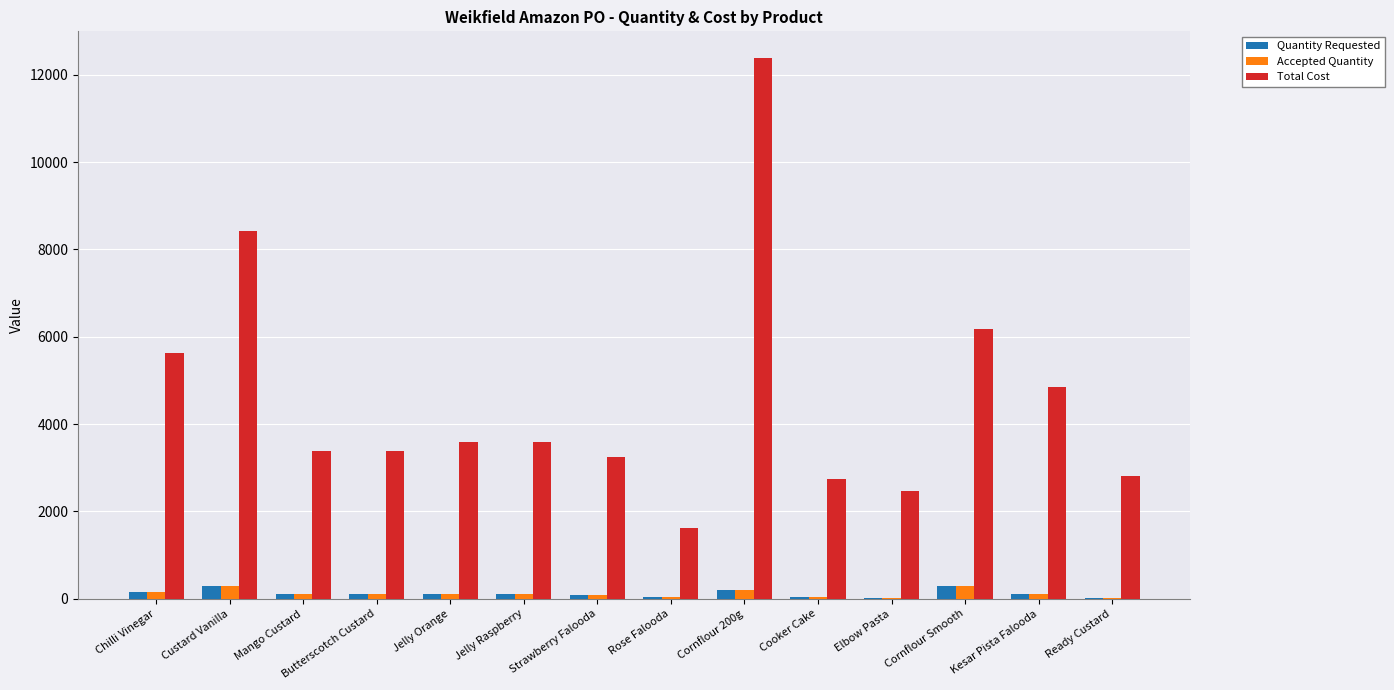

What is the greatest value displayed?

12375.0